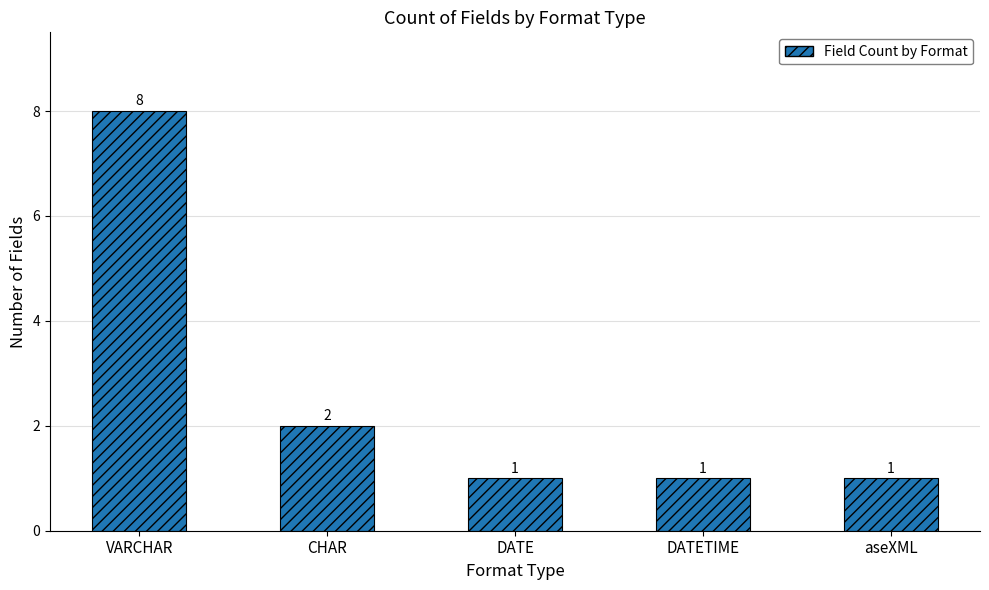

Count the values in the range 1 to 2.

4